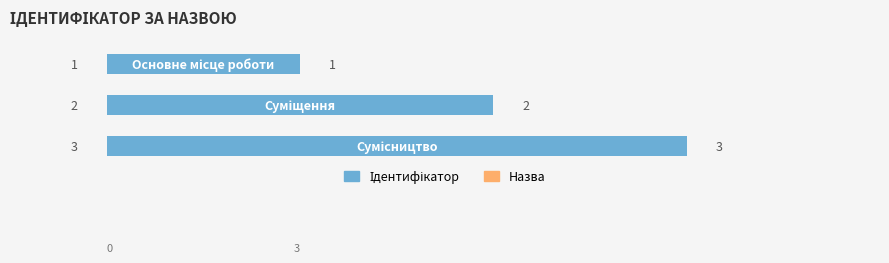

What is the label of the 2nd bar from the right?

Суміщення